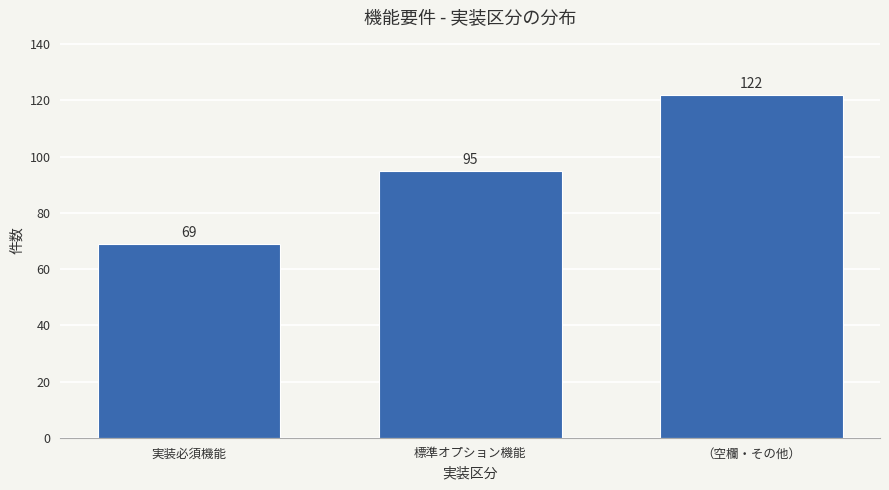

Reading right to left, list all the values displayed in this chart.

（空欄・その他）=122	標準オプション機能=95	実装必須機能=69